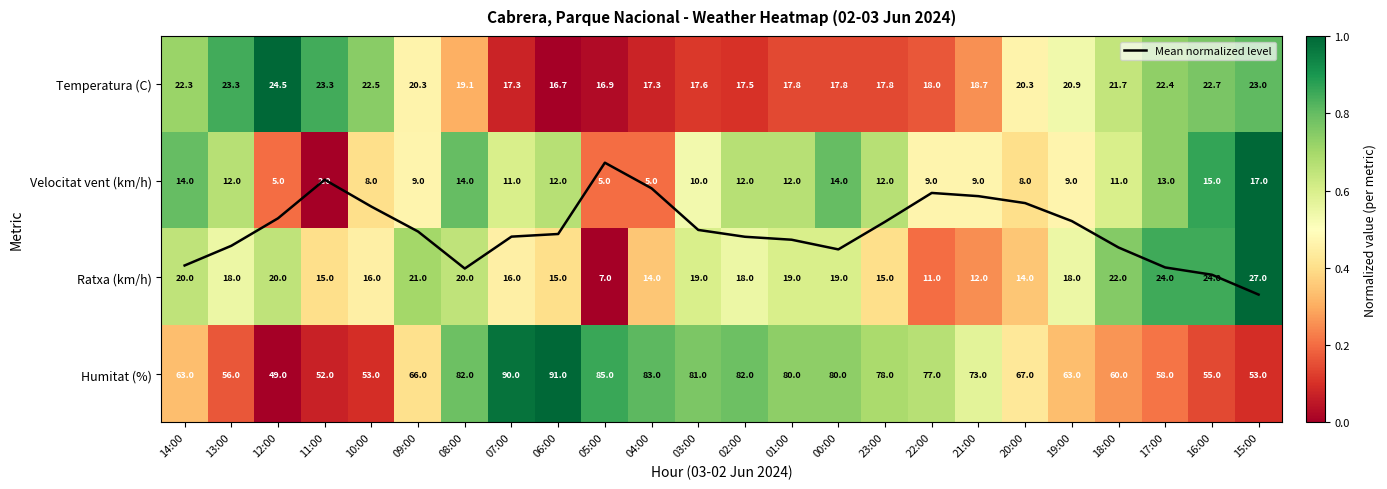

Is it true that Mean normalized level equals 0.5 at 05:00?

False